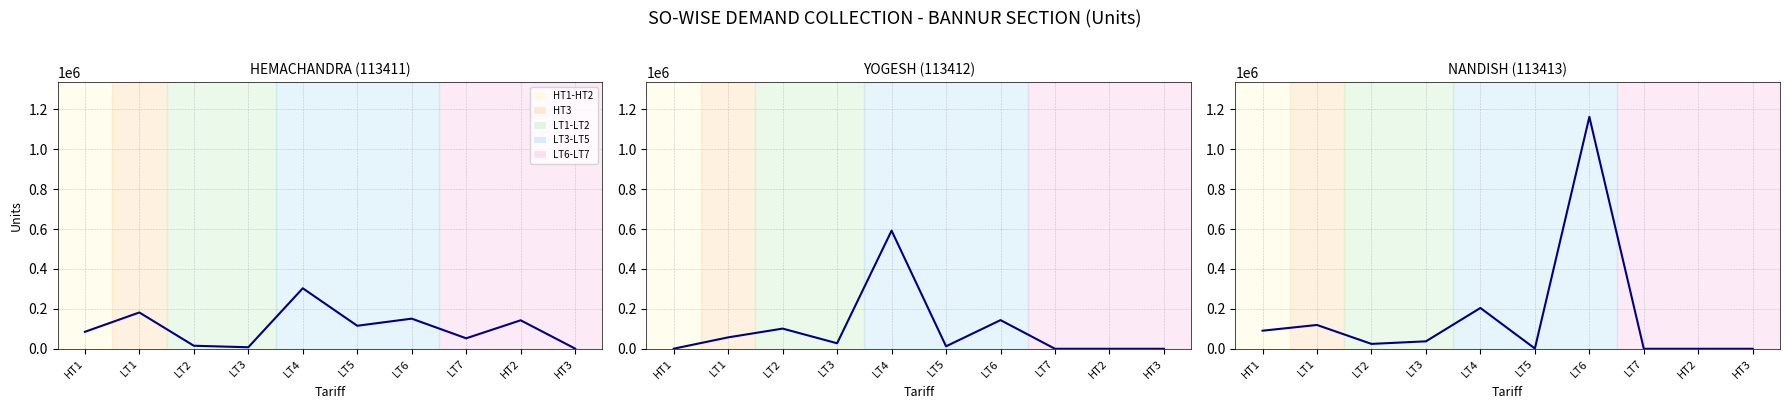

What is the difference between the BANNUR-YOGESH values at LT6 and LT3?

116001